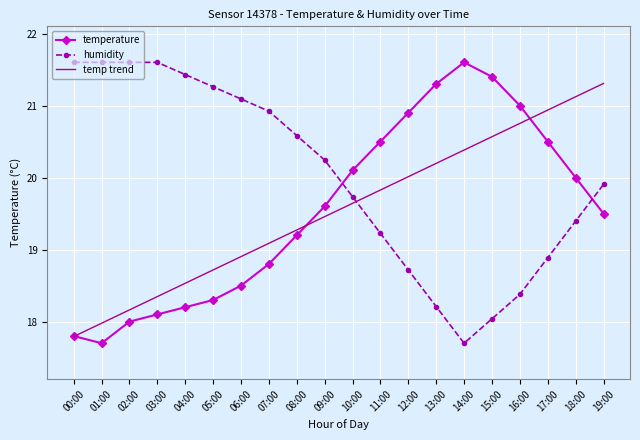

Reading right to left, what are all the values shown in this chart?

temperature: 19:00=19.5	18:00=20.0	17:00=20.5	16:00=21.0	15:00=21.4	14:00=21.6	13:00=21.3	12:00=20.9	11:00=20.5	10:00=20.1	09:00=19.6	08:00=19.2	07:00=18.8	06:00=18.5	05:00=18.3	04:00=18.2	03:00=18.1	02:00=18.0	01:00=17.7	00:00=17.8
humidity: 19:00=19.9	18:00=19.4	17:00=18.9	16:00=18.4	15:00=18.0	14:00=17.7	13:00=18.2	12:00=18.7	11:00=19.2	10:00=19.7	09:00=20.2	08:00=20.6	07:00=20.9	06:00=21.1	05:00=21.3	04:00=21.4	03:00=21.6	02:00=21.6	01:00=21.6	00:00=21.6
temp trend: 19:00=21.3	18:00=21.1	17:00=20.9	16:00=20.8	15:00=20.6	14:00=20.4	13:00=20.2	12:00=20.0	11:00=19.8	10:00=19.6	09:00=19.5	08:00=19.3	07:00=19.1	06:00=18.9	05:00=18.7	04:00=18.5	03:00=18.3	02:00=18.2	01:00=18.0	00:00=17.8